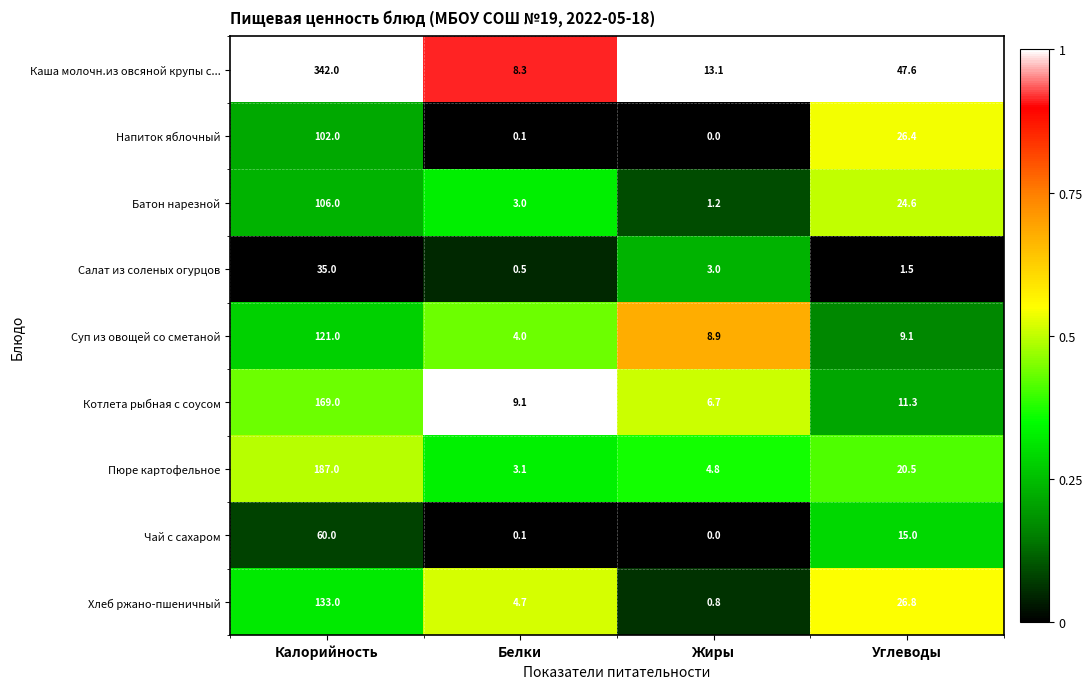

What is the approximate value of Салат из соленых огурцов at Калорийность?

35.0